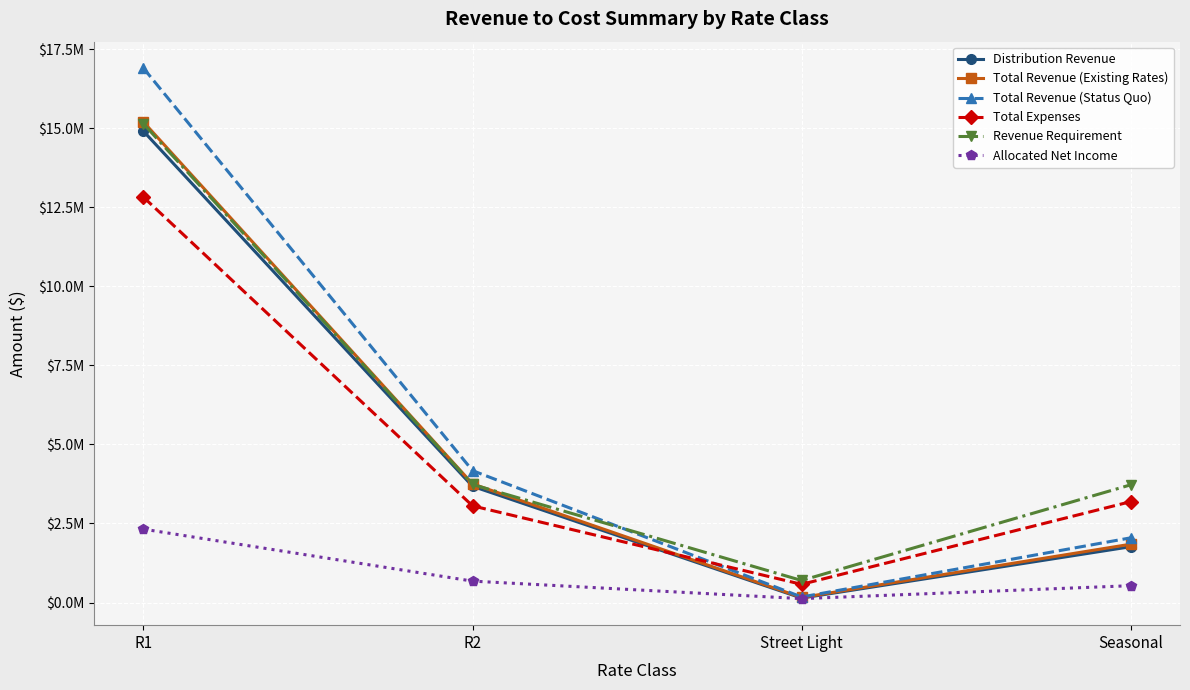

What is the minimum value for Total Expenses?

574327.9